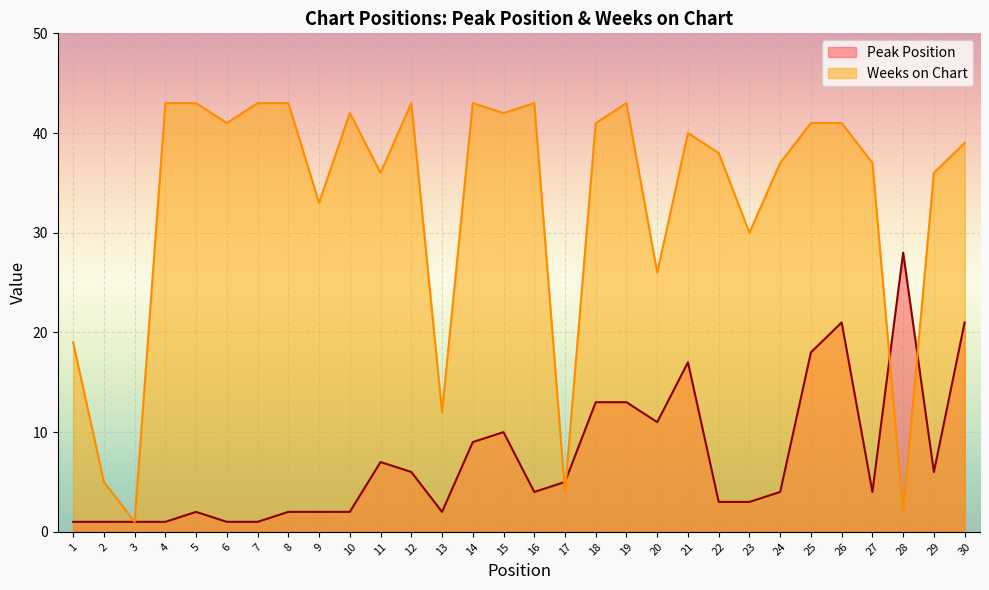

What is the highest value of the Weeks on Chart series?

43